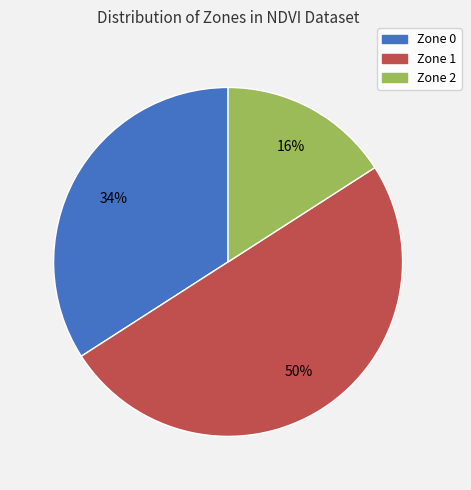

True or false: Zone 1 accounts for 50% of the total.

True